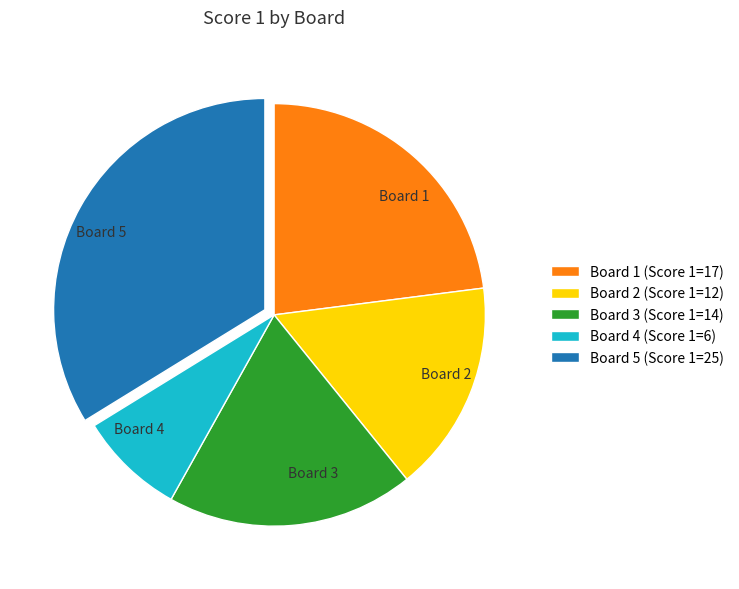

Does Board 5 represent more than half of the total?

No